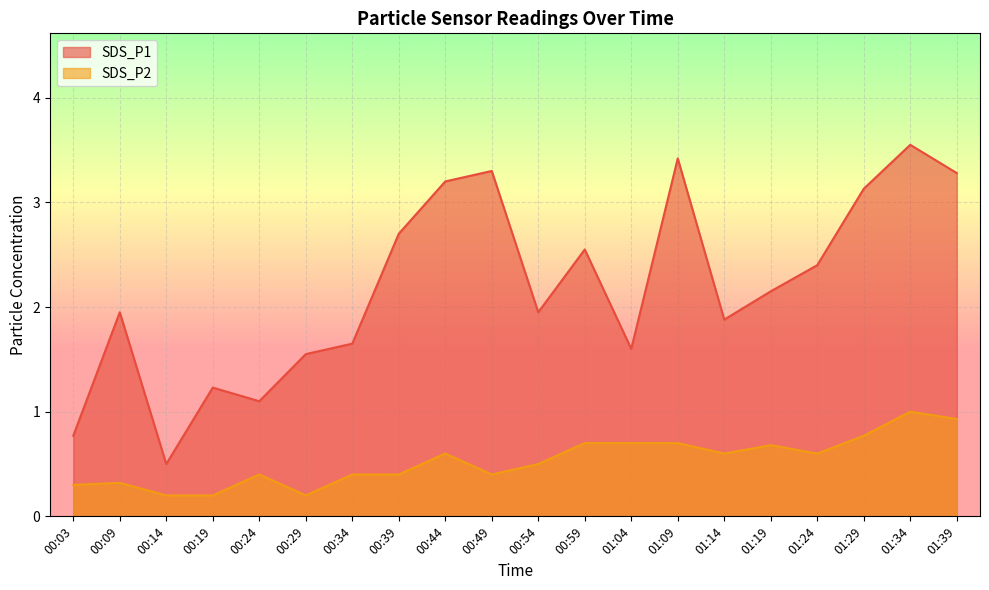

What is the average value of the SDS_P2 series?

0.5